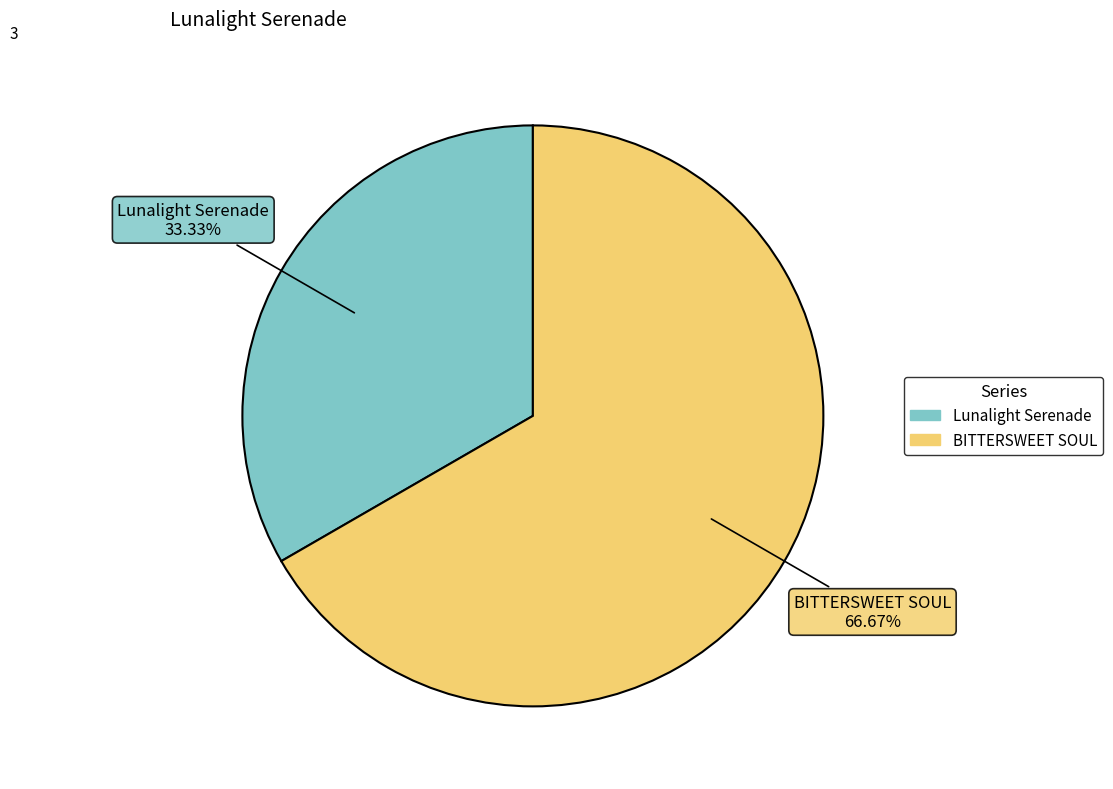

What percentage is the BITTERSWEET SOUL slice, to the nearest percent?

67%